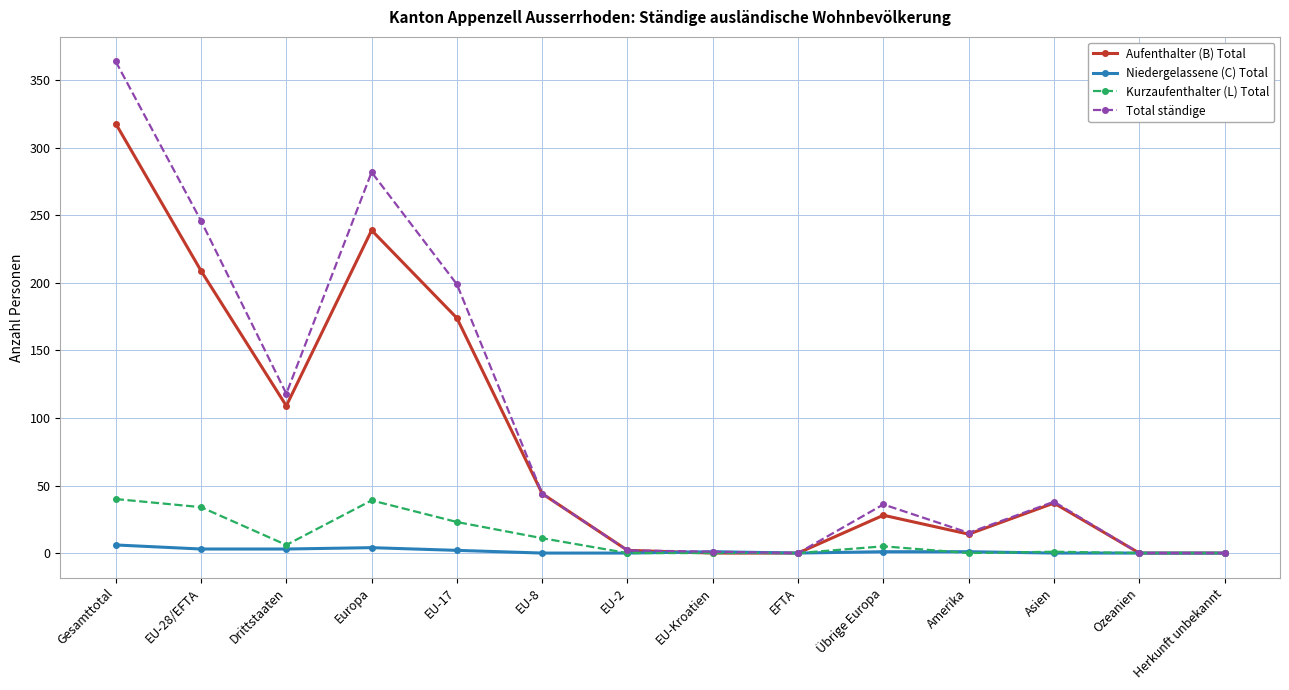

At how many categories does at least one series exceed 341?

1